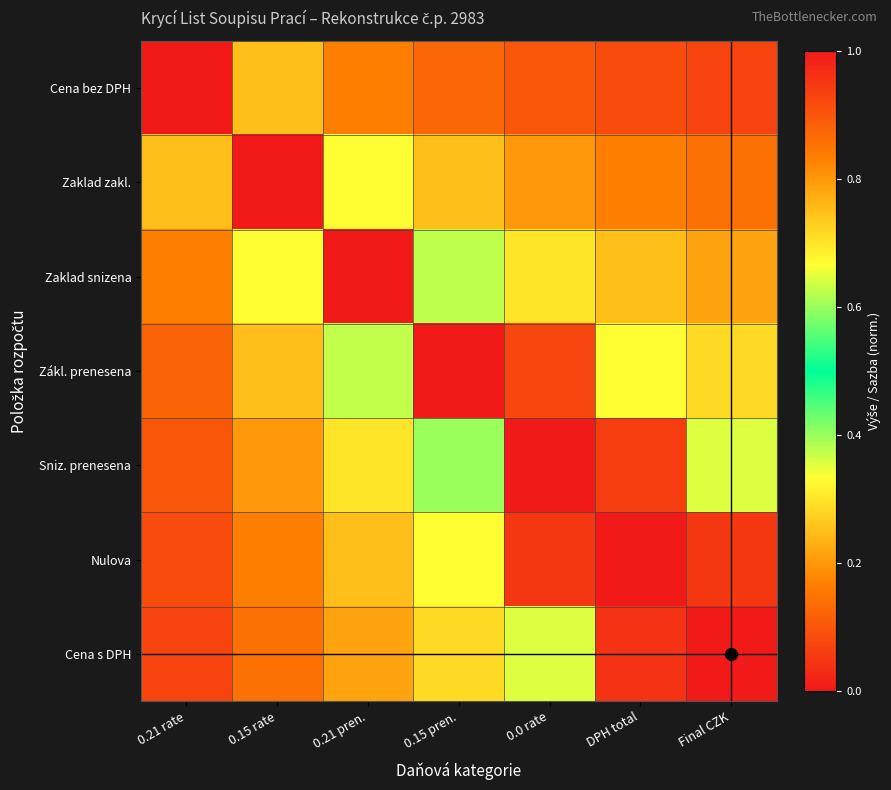

Rank the series at Final CZK from highest to lowest value.

Cena s DPH, Nulova, Cena bez DPH, Zaklad zakl., Zaklad snizena, Zákl. prenesena, Sniz. prenesena